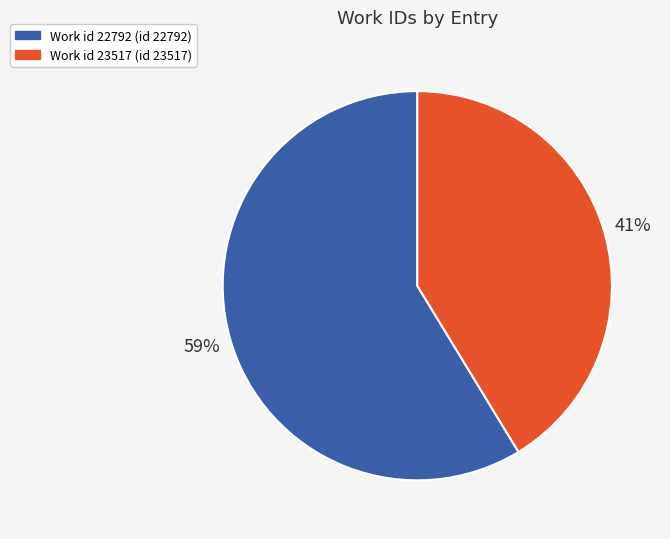

How many segments does this pie chart have?

2